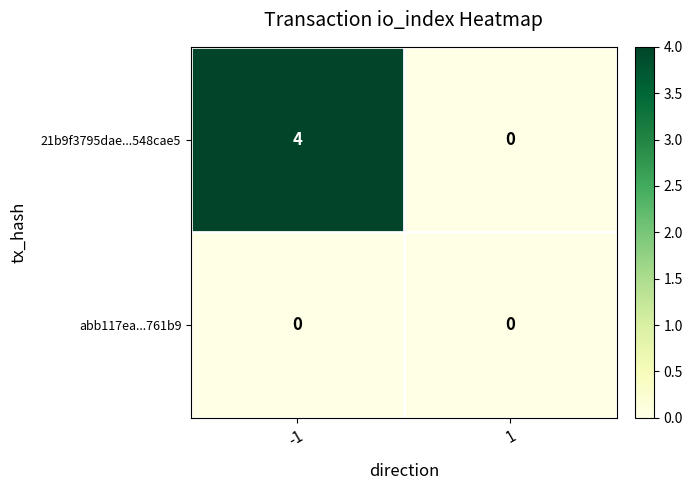

Rank the categories by 21b9f3795dae...548cae5 value from highest to lowest.

-1, 1